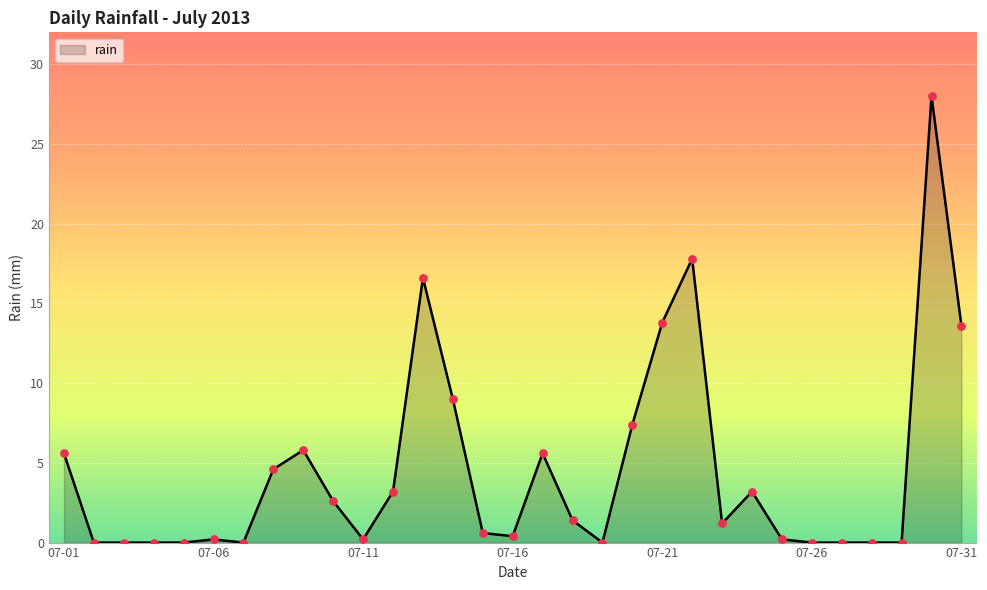

What is the maximum value shown in the chart?

28.0